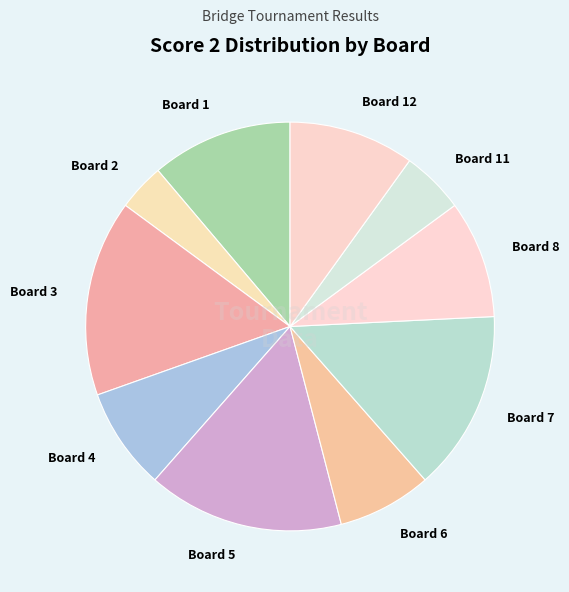

Approximately how many times larger is the value at Board 4 compared to Board 2?

2.2